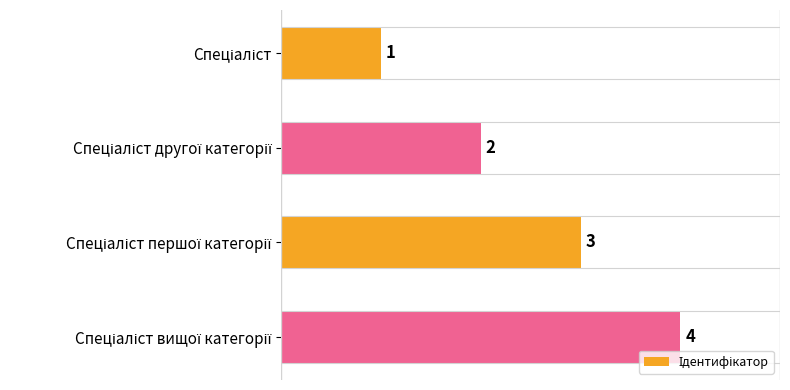

What is the difference between the maximum and minimum values?

3